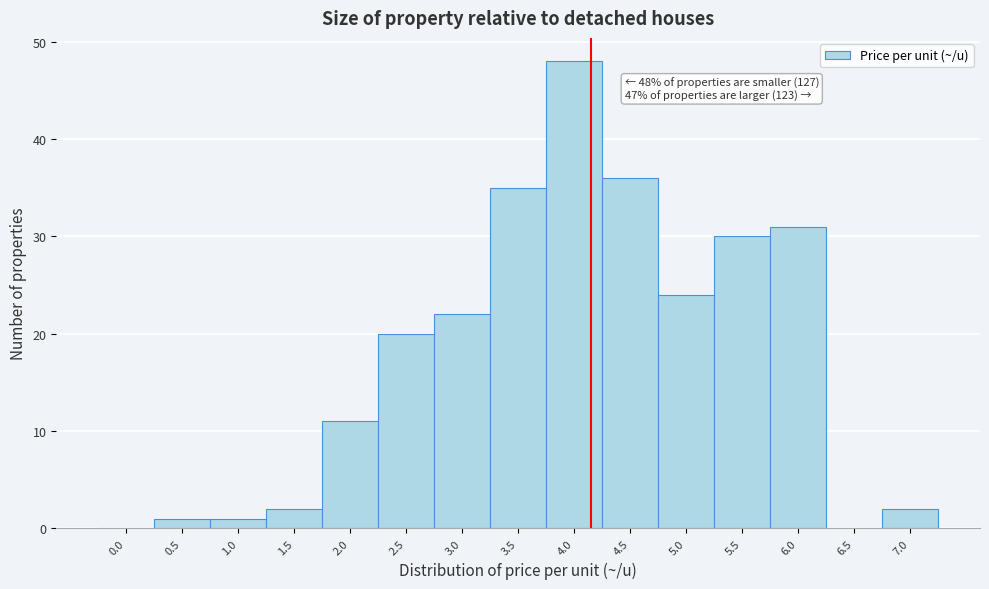

Reading right to left, transcribe all the data shown in this chart.

7.0=2	6.5=0	6.0=31	5.5=30	5.0=24	4.5=36	4.0=48	3.5=35	3.0=22	2.5=20	2.0=11	1.5=2	1.0=1	0.5=1	0.0=0